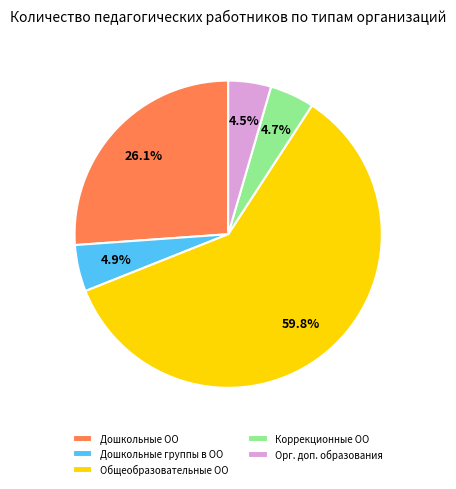

Is there a majority slice in this chart?

Yes